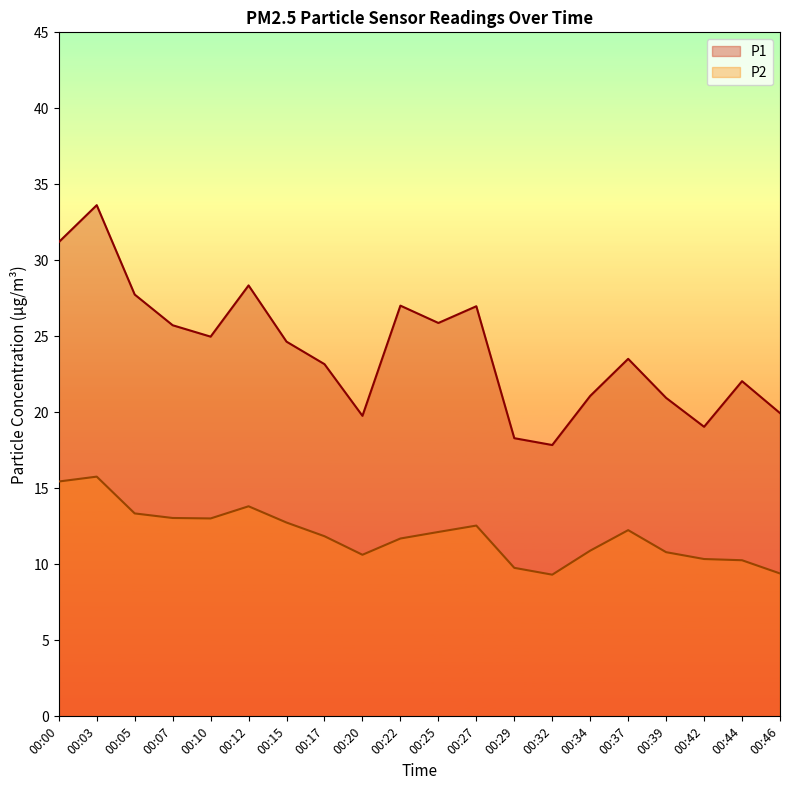

At how many categories does at least one series exceed 31?

2